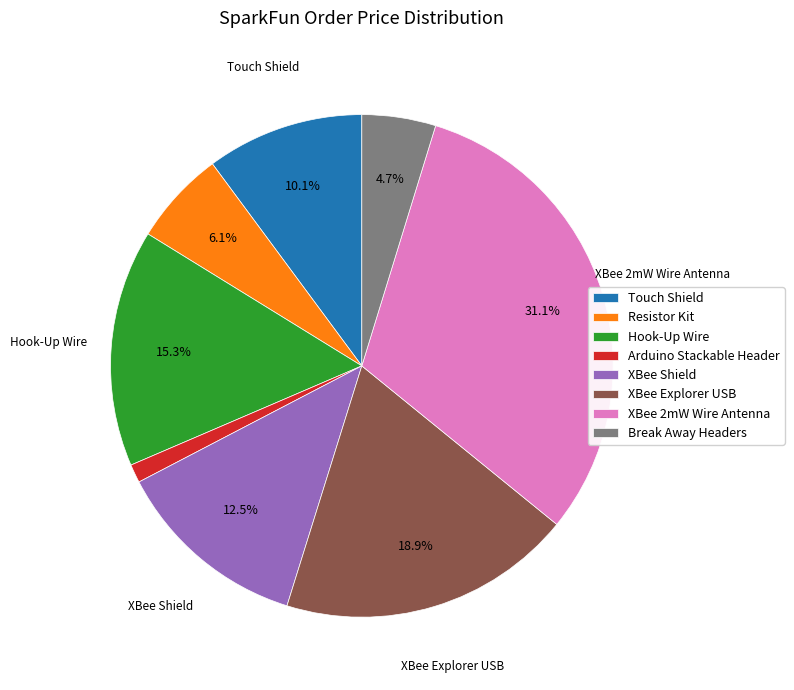

Between Resistor Kit and XBee Shield, which is larger?

XBee Shield